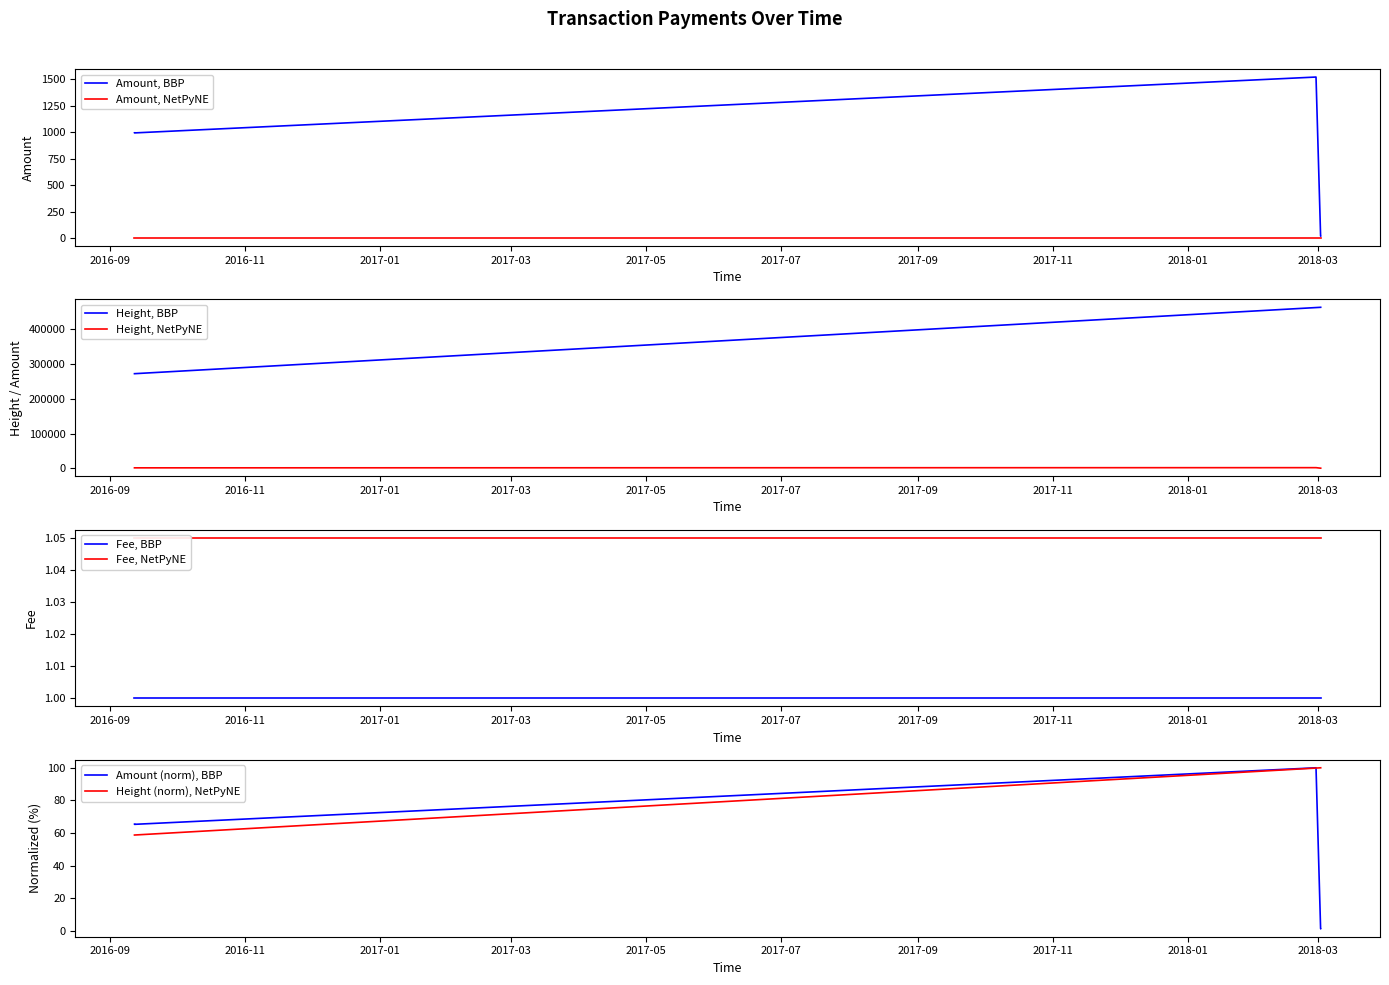

True or false: Height, NetPyNE and Height, BBP cross at least once.

False